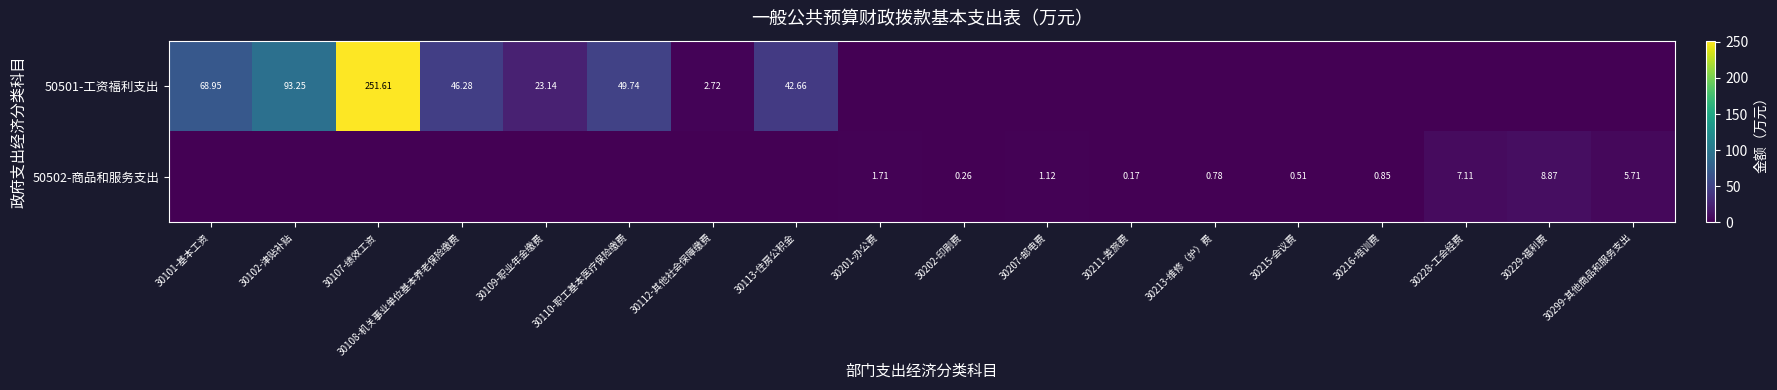

What is the difference between the second highest and second lowest values in the 50502-商品和服务支出 series?

7.1